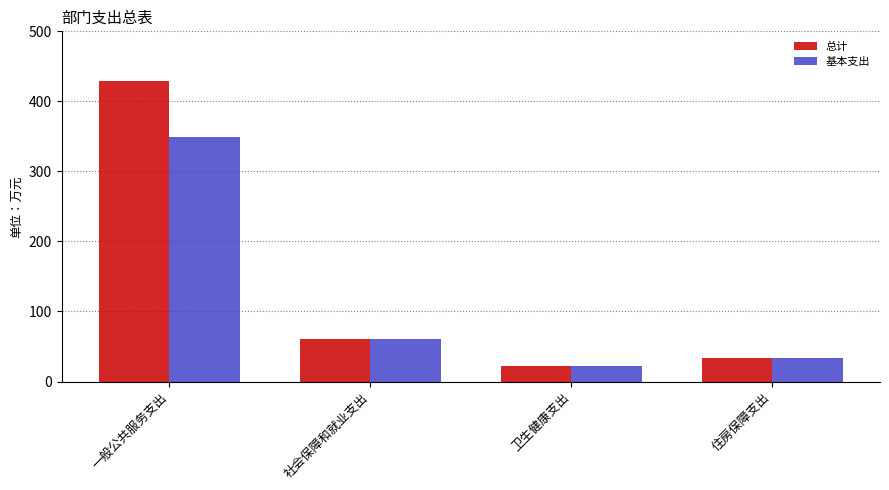

The 总计 series shows 22.6 at 卫生健康支出. True or false?

True